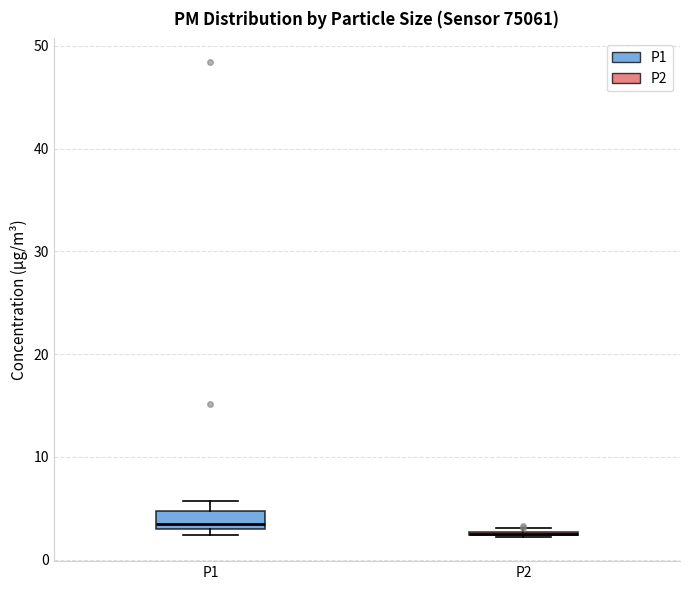

Where is the upper edge of the box for P1 on the y-axis? The values are not printed on the chart, so give them approximately, as read against the axis.

5